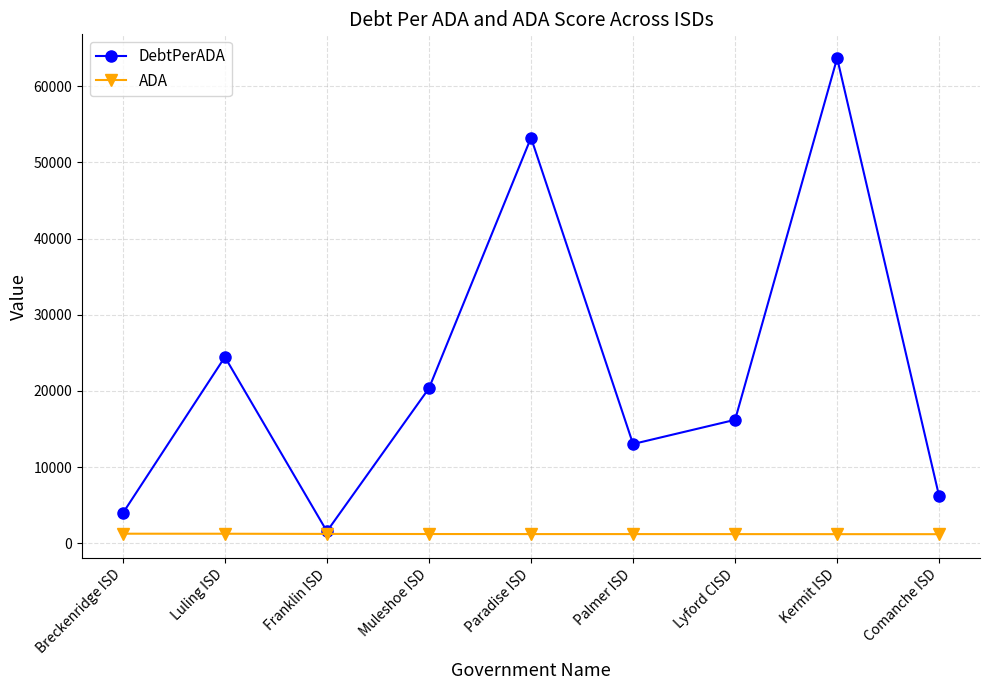

The DebtPerADA series shows 8620.5 at Palmer ISD. True or false?

False